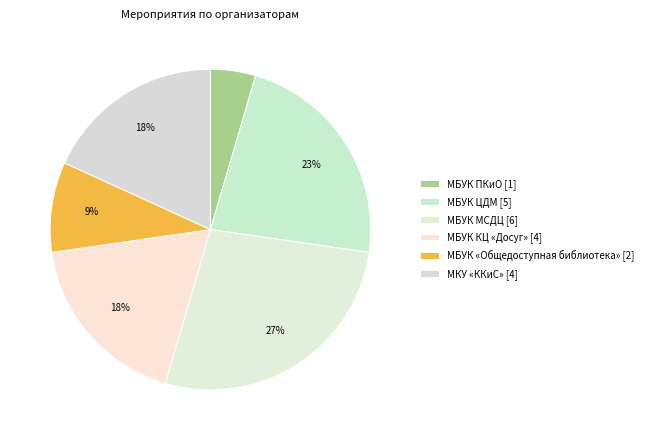

True or false: МБУК КЦ «Досуг» accounts for 18% of the total.

True